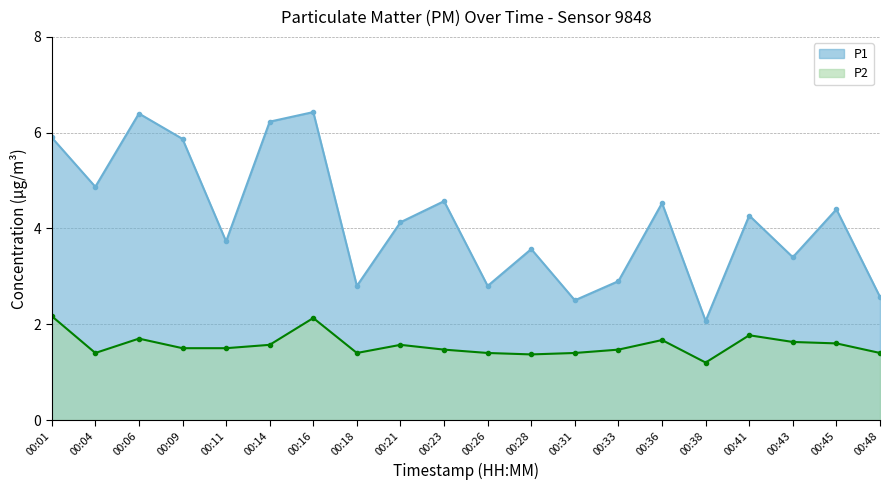

What is the difference between the highest and lowest values at 00:43?

1.8